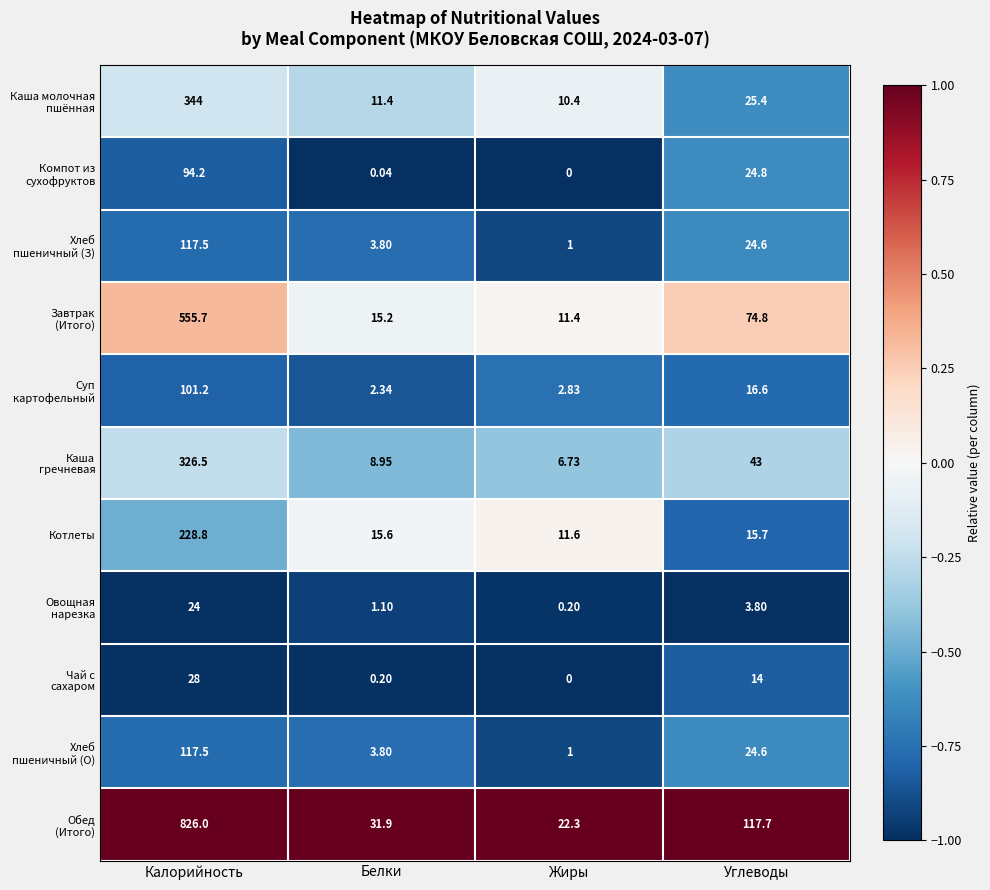

At which label does Котлеты reach its peak?

Калорийность